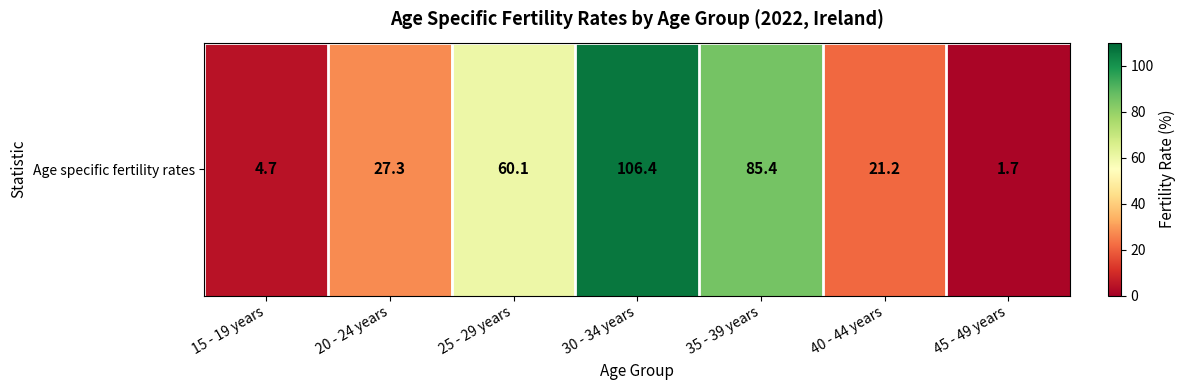

Reading left to right, what are all the values shown in this chart?

15 - 19 years=4.7	20 - 24 years=27.3	25 - 29 years=60.1	30 - 34 years=106.4	35 - 39 years=85.4	40 - 44 years=21.2	45 - 49 years=1.7